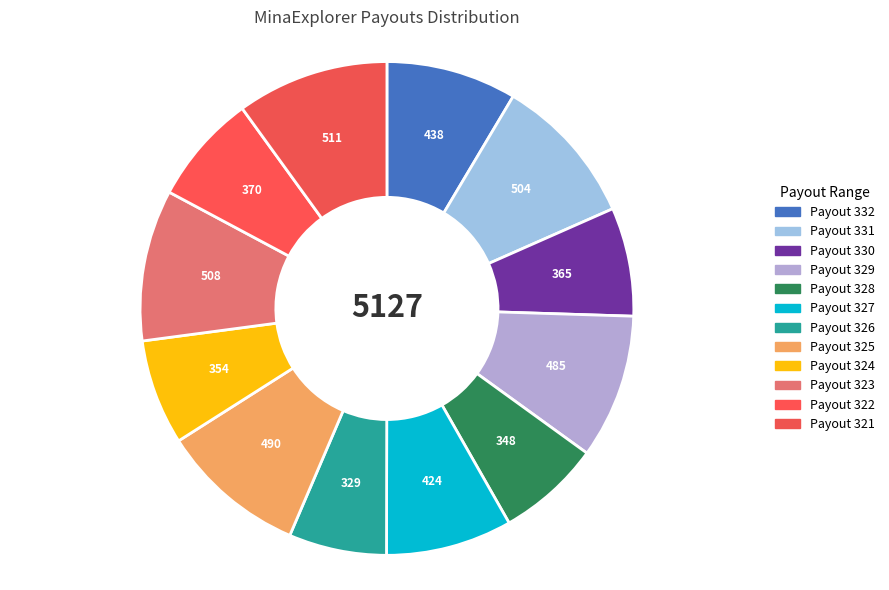

Between Payout 330 and Payout 328, which is larger?

Payout 330